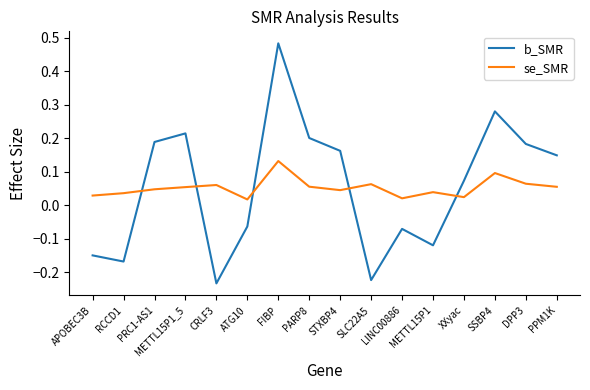

How many intersections are there between se_SMR and b_SMR?

5